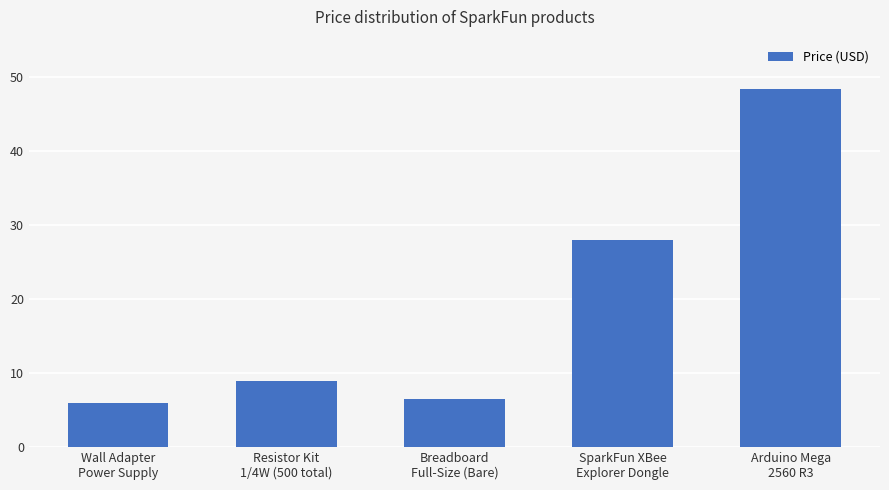

Approximately how many times larger is the value at Breadboard
Full-Size (Bare) compared to Arduino Mega
2560 R3?

0.1